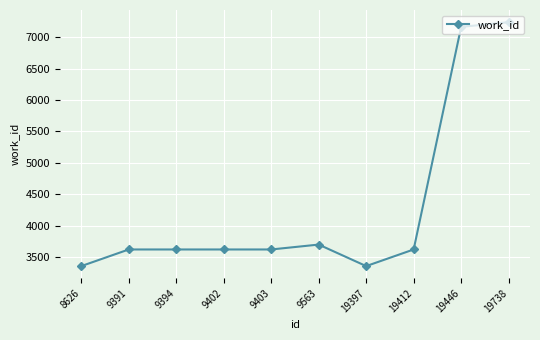

True or false: there are more than 0 points higher than both neighbors.

True